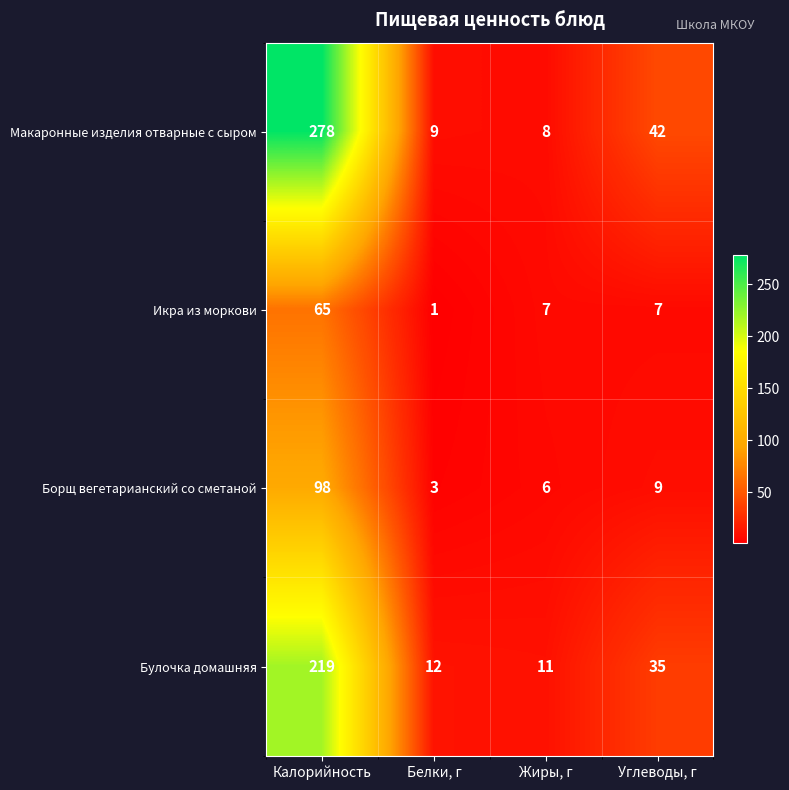

Which series has the largest total across all categories?

Макаронные изделия отварные с сыром